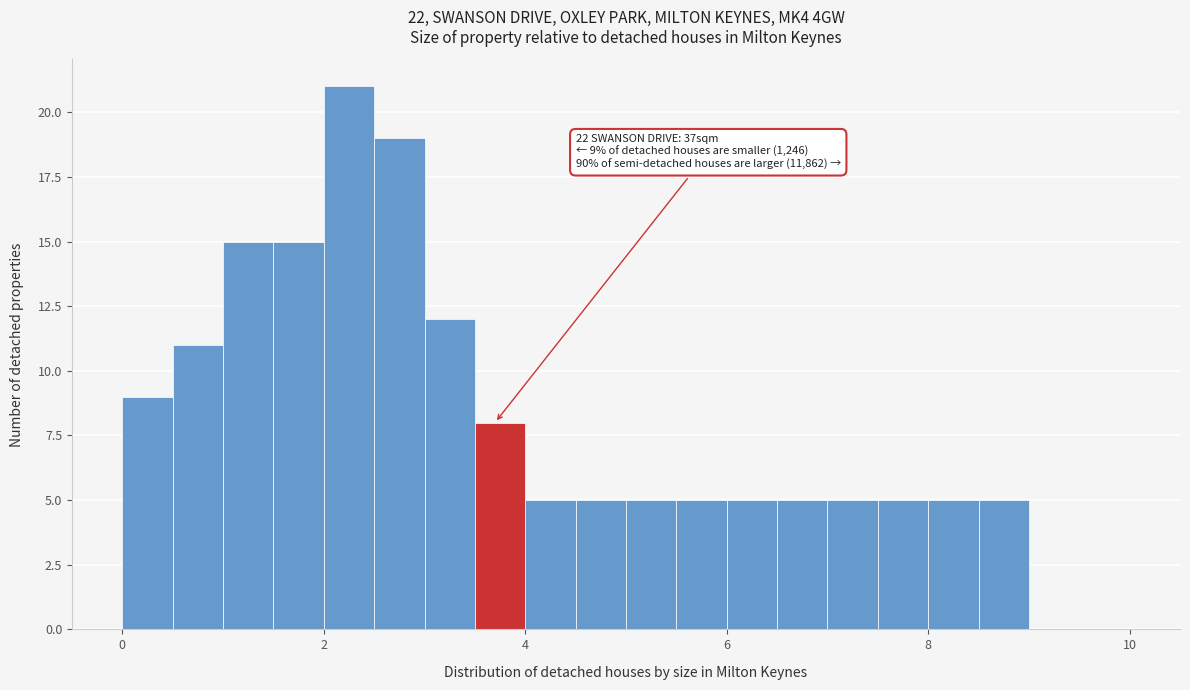

Read against the x-axis, roughly where is the centre of the tallest bar?

2.2